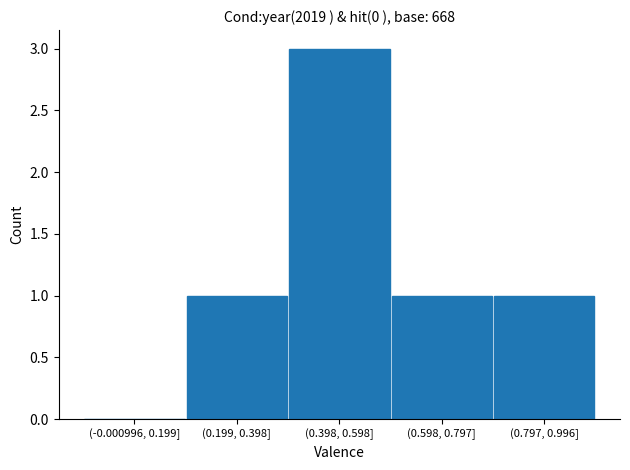

Reading left to right, list all the values displayed in this chart.

(-0.000996, 0.199]=0	(0.199, 0.398]=1	(0.398, 0.598]=3	(0.598, 0.797]=1	(0.797, 0.996]=1